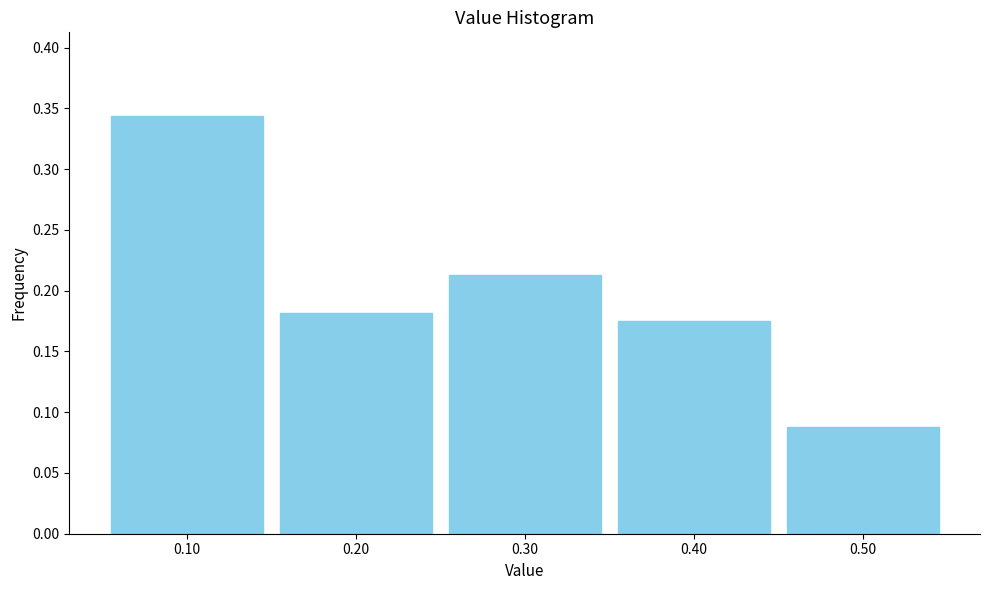

At which category does the chart reach its peak across all series?

0.10